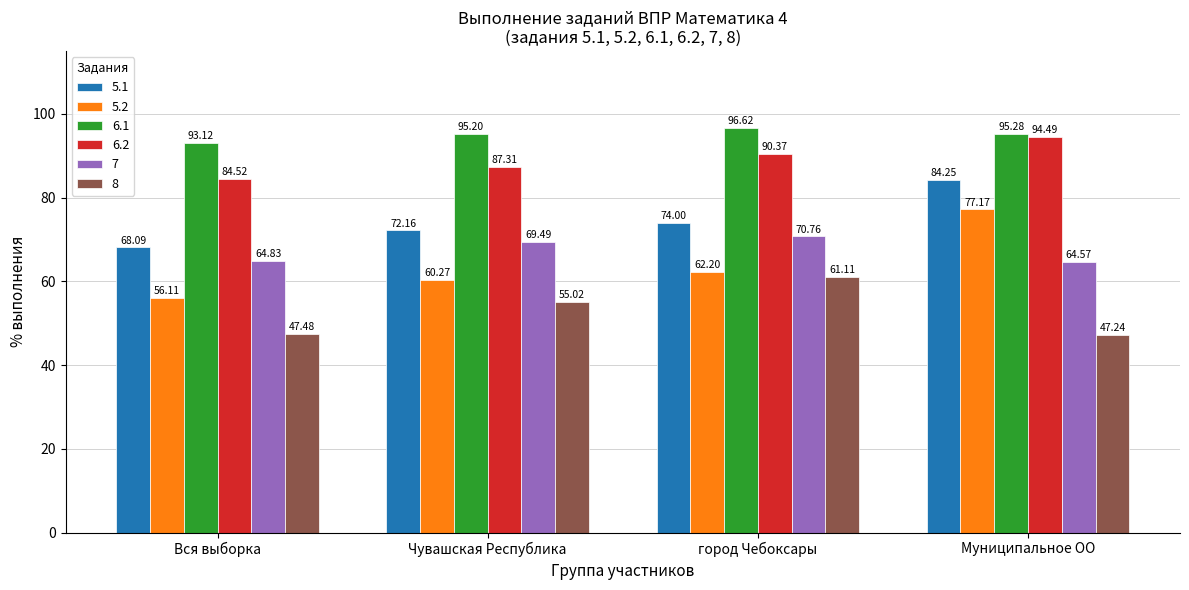

What is the maximum value shown in the chart?

96.6